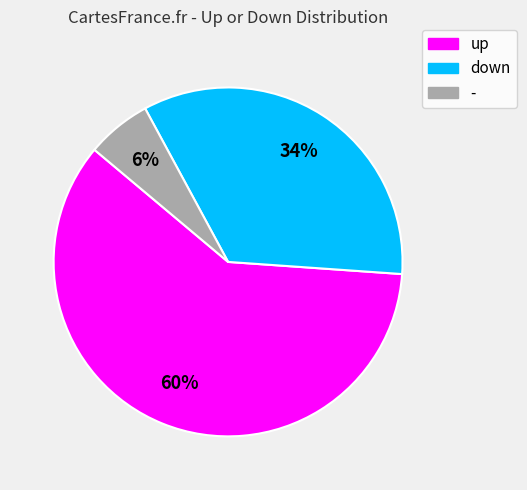

Count the number of slices in the pie.

3